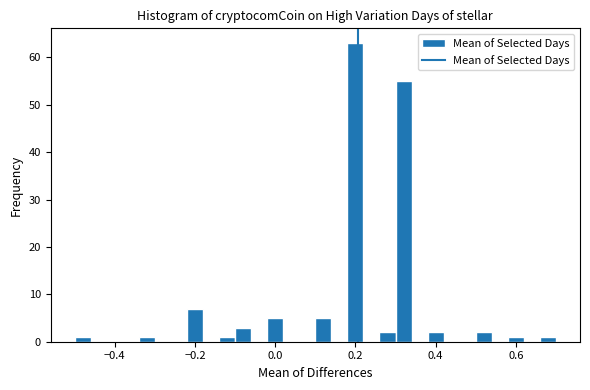

Around what value on the x-axis is the tallest bar? Give the approximate position of its centre, as read against the axis.

0.20